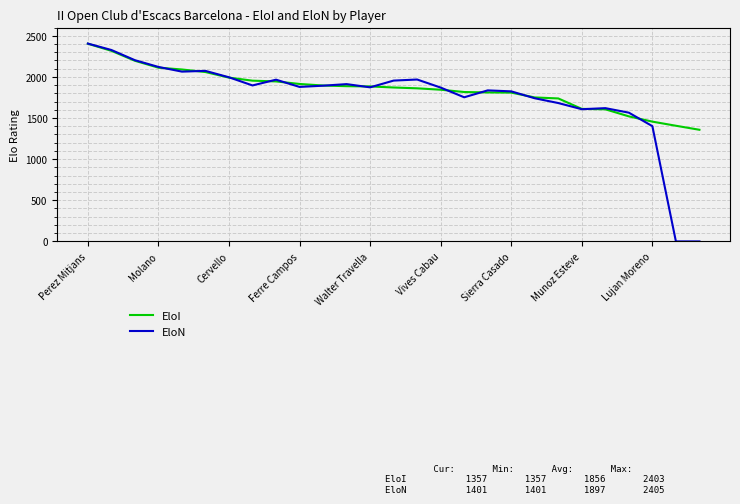

What is the lowest value of the EloI series?

1357